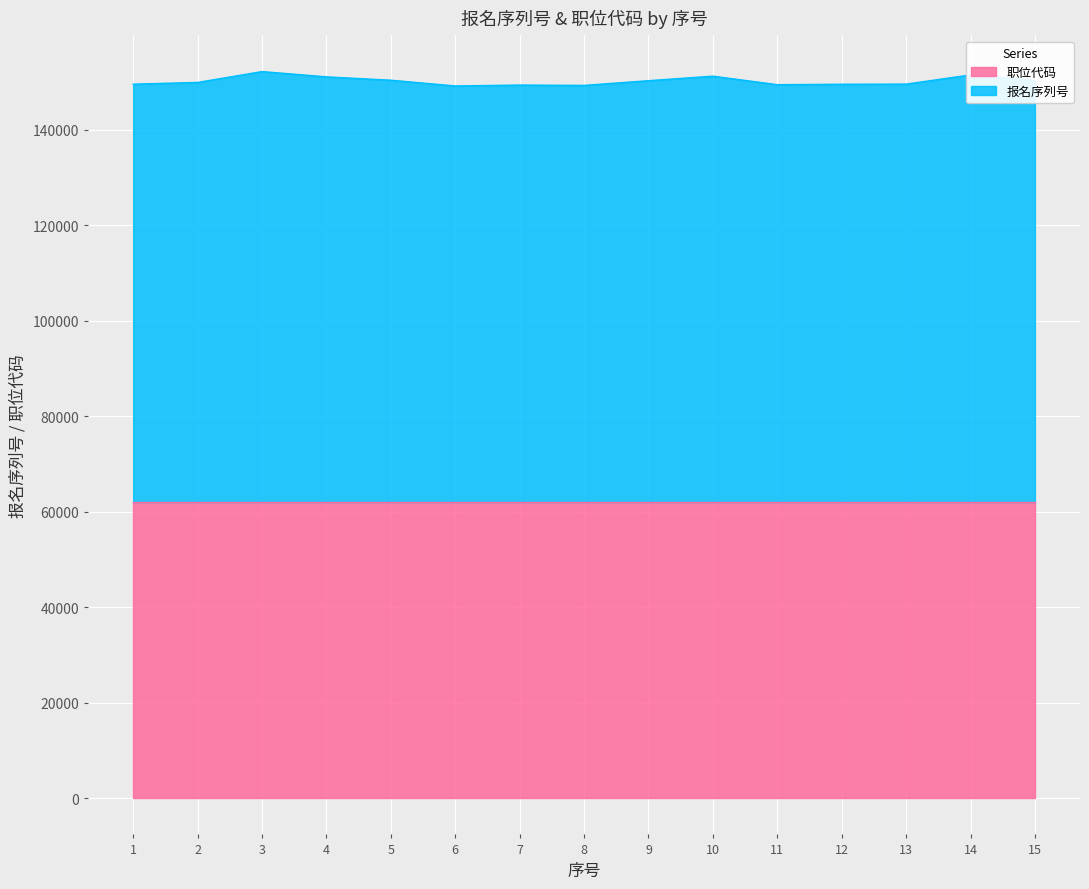

What is the approximate value at 14, to the nearest 10?

151540